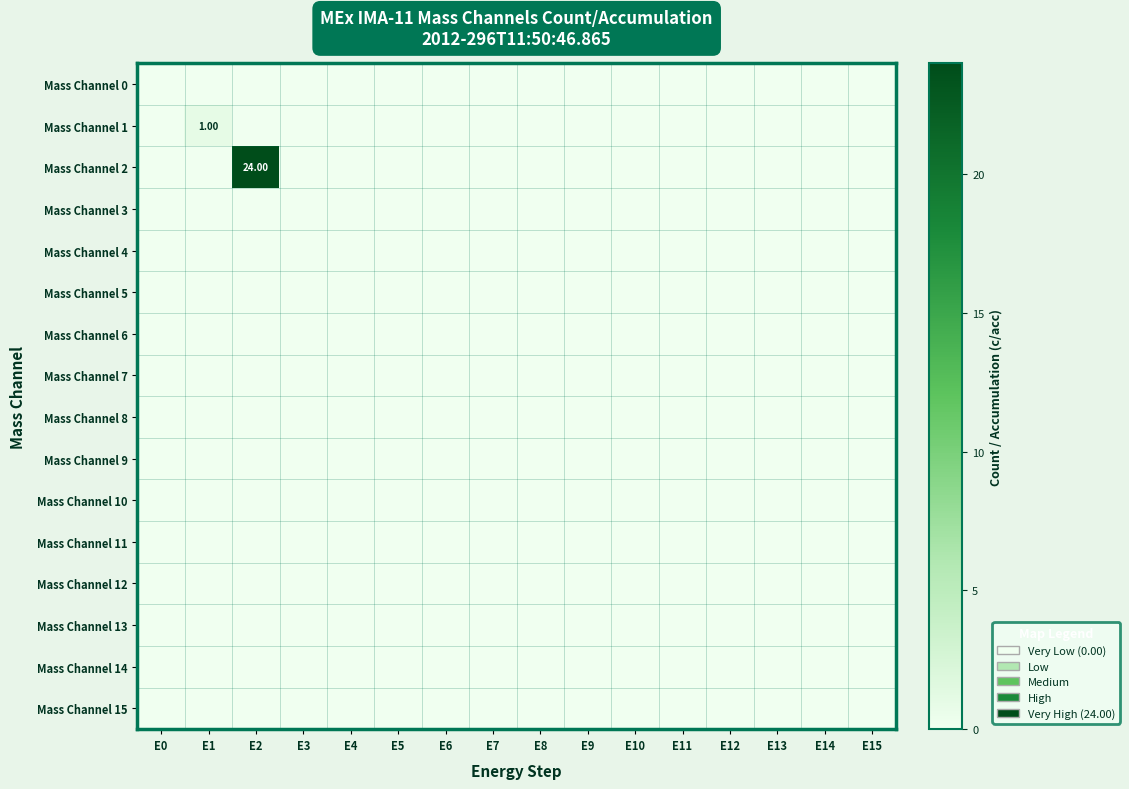

At which label is Mass Channel 11 closest to 0?

E0